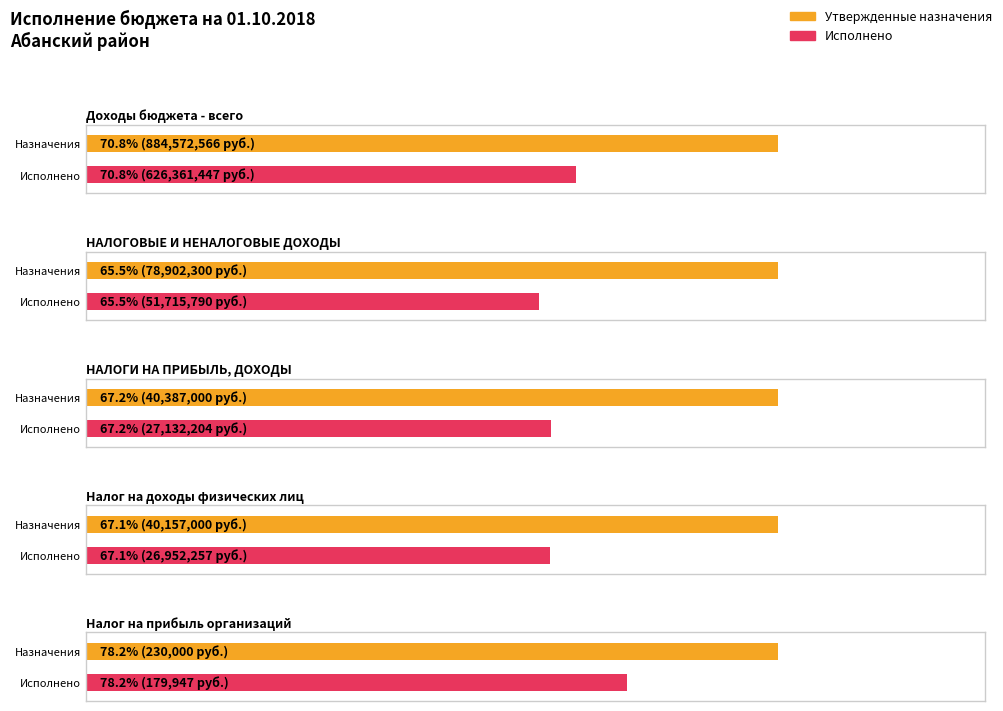

The value of Исполнено at Доходы бюджета - всего is 1032462318.4. True or false?

False